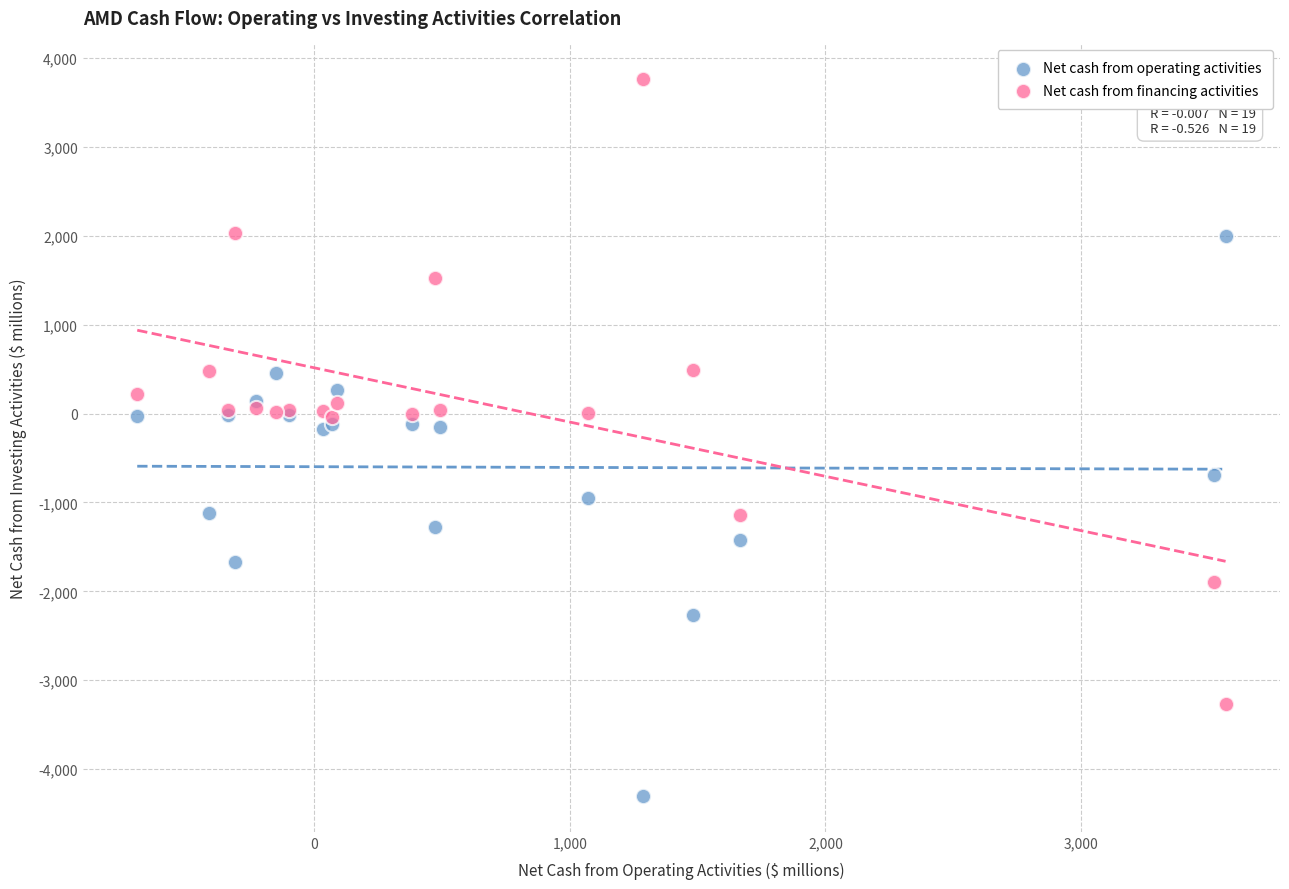

What are all the series names shown in the legend?

Net cash from operating activities, Net cash from financing activities